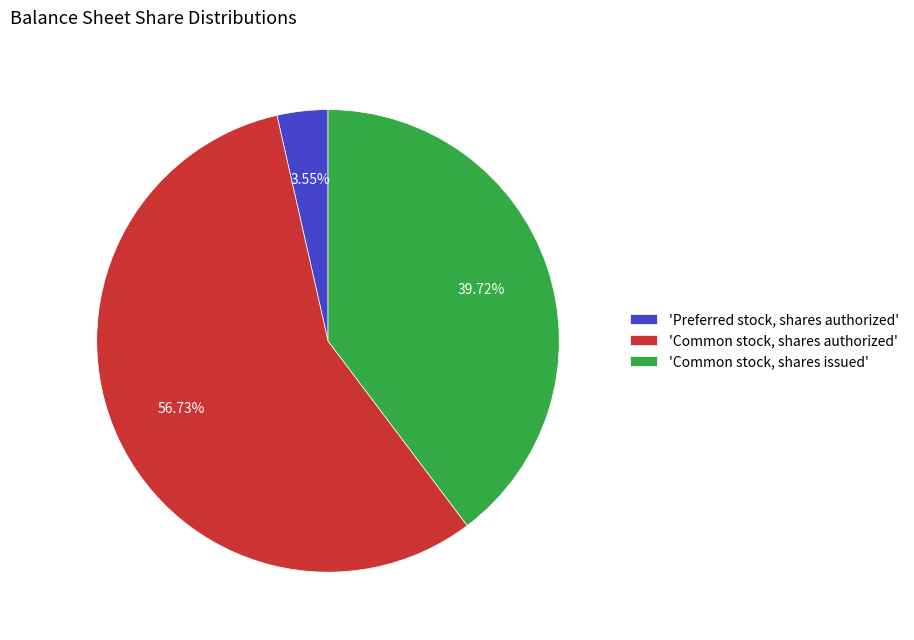

Do 'Preferred stock, shares authorized' and 'Common stock, shares authorized' together represent more than half of the pie?

Yes